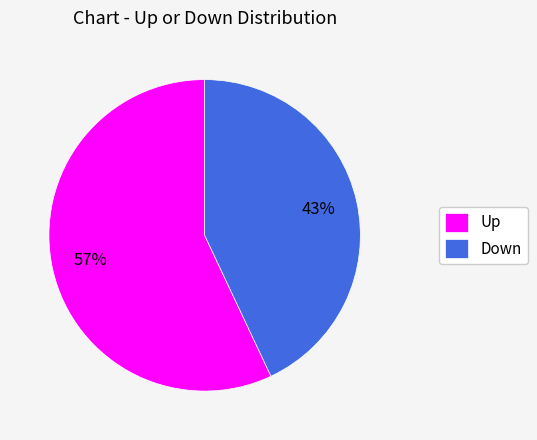

Combined, do Down and Up account for over 50%?

Yes